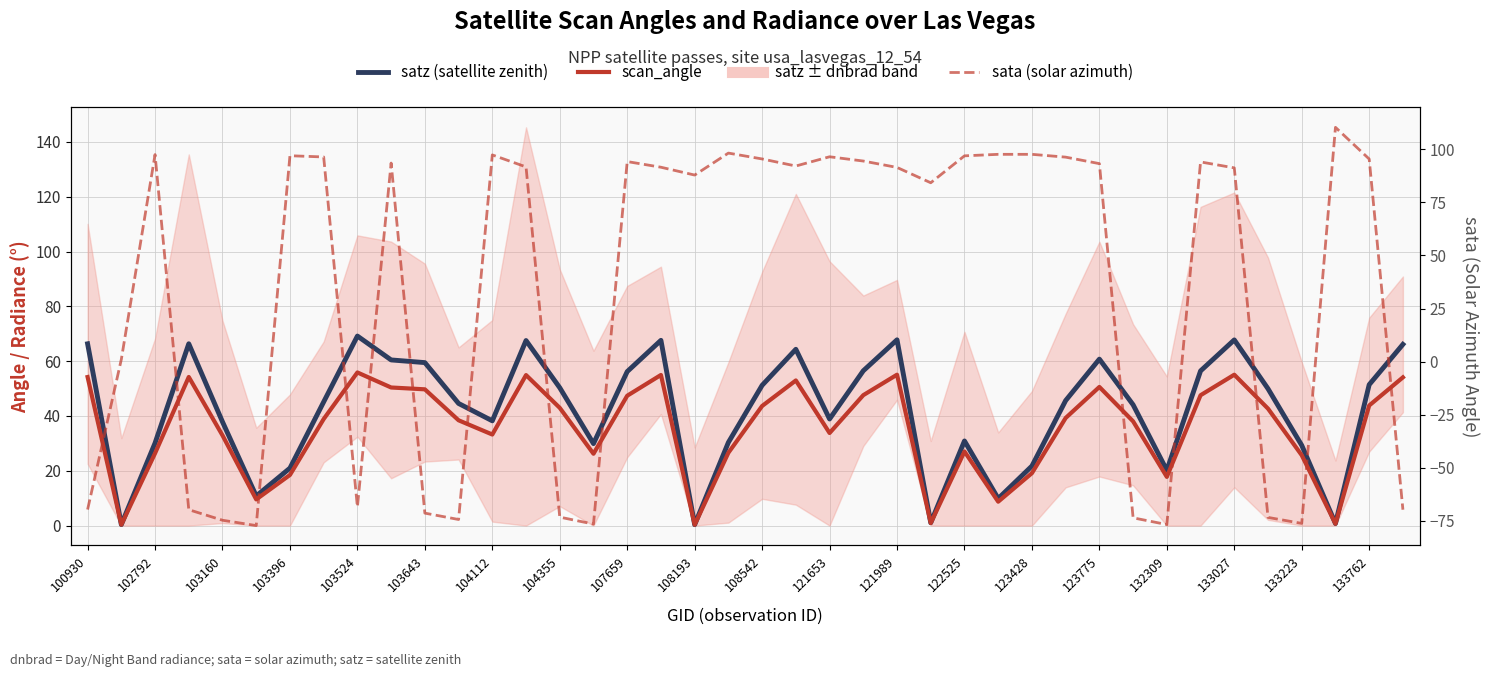

Which series has the largest total across all categories?

satz (satellite zenith)